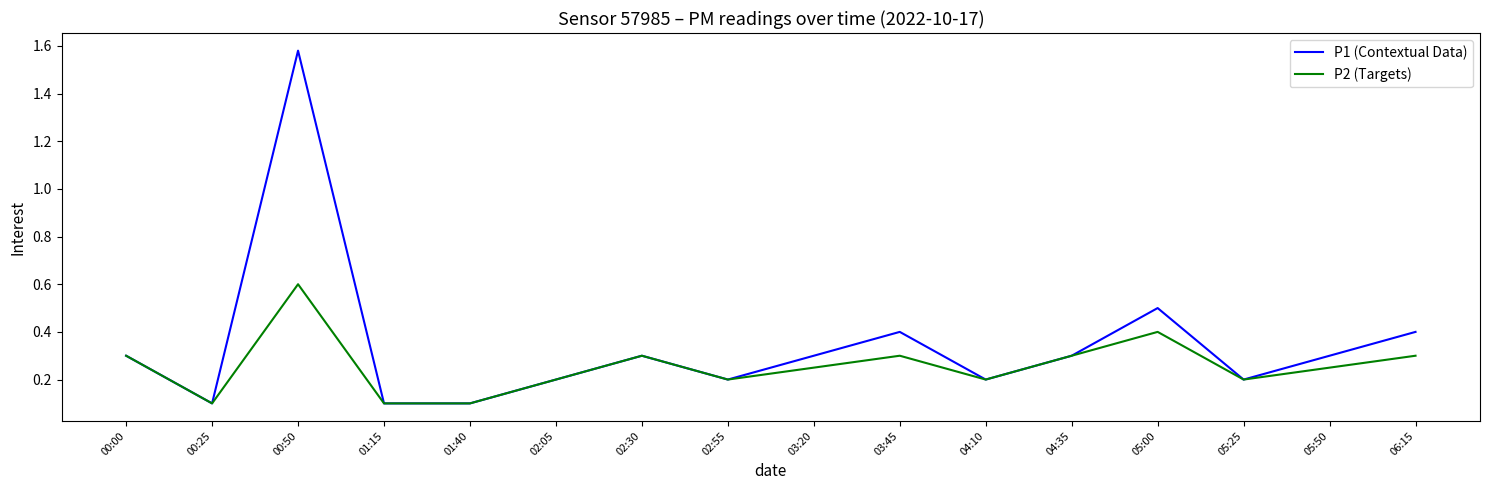

What position from the right is 02:05?

11